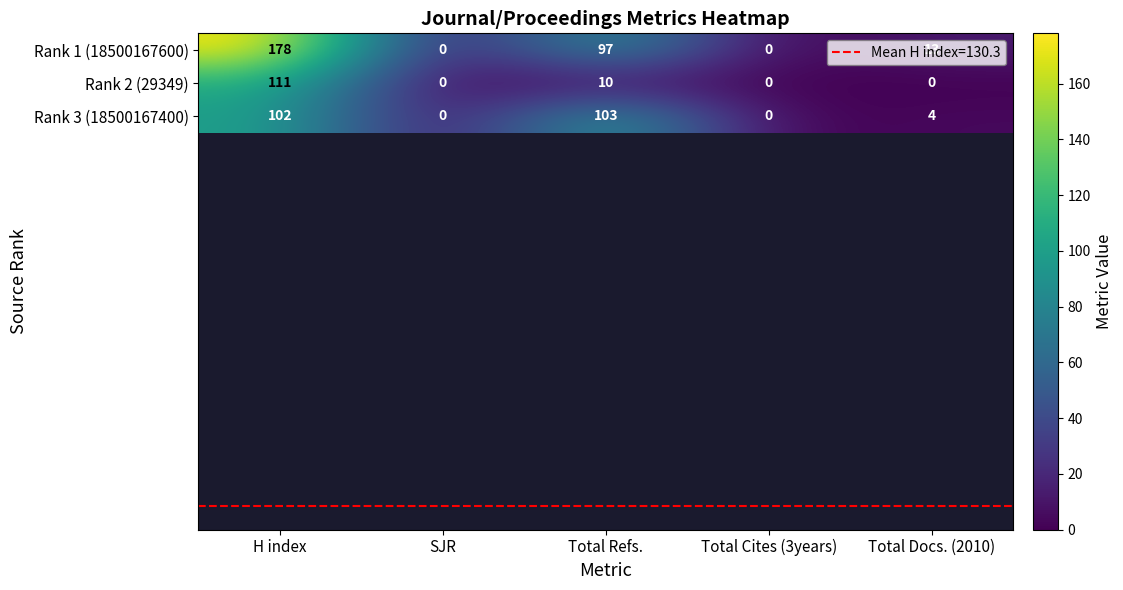

How many positive values does the Rank 3 (18500167400) series have?

3